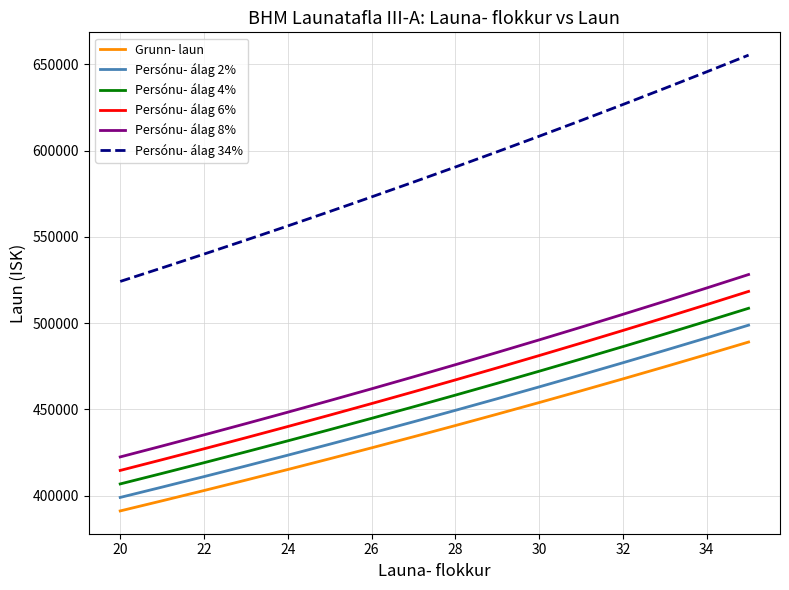

What is the difference between the maximum and minimum values in the Persónu- álag 6% series?

103767